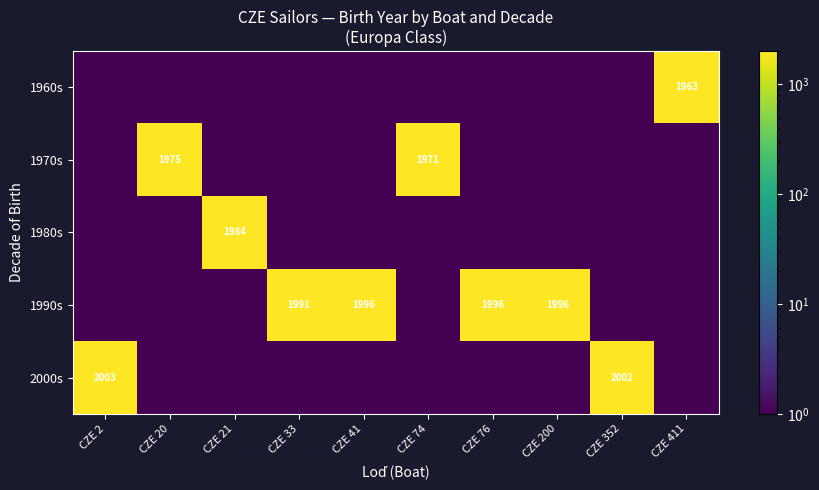

The 1990s series shows 3398.6 at CZE 76. True or false?

False